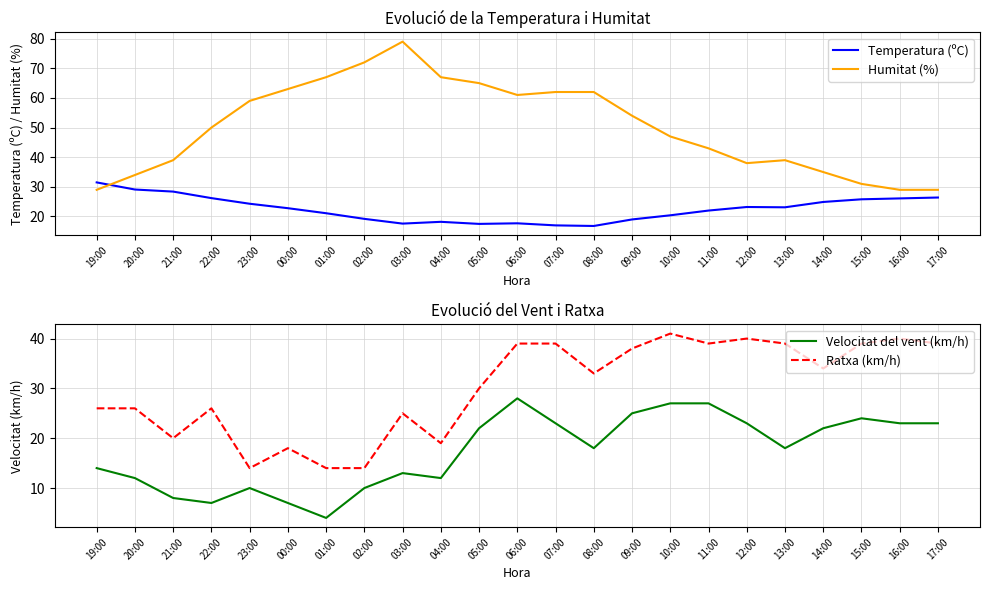

Rank the series by their average value, from highest to lowest.

Humitat (%), Ratxa (km/h), Temperatura (ºC), Velocitat del vent (km/h)